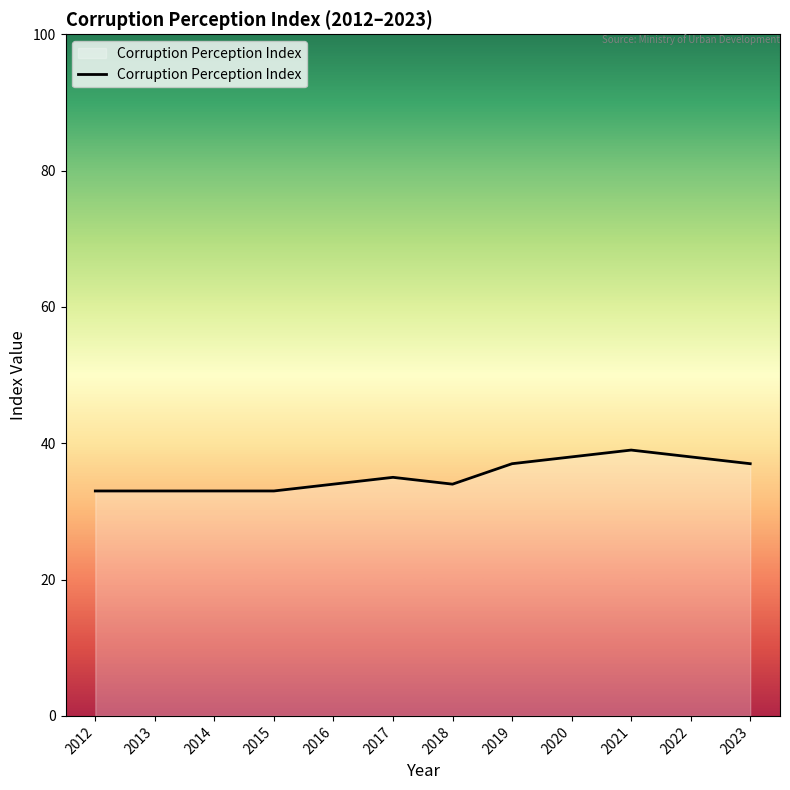

What is the change in value from 2015 to 2016?

+1